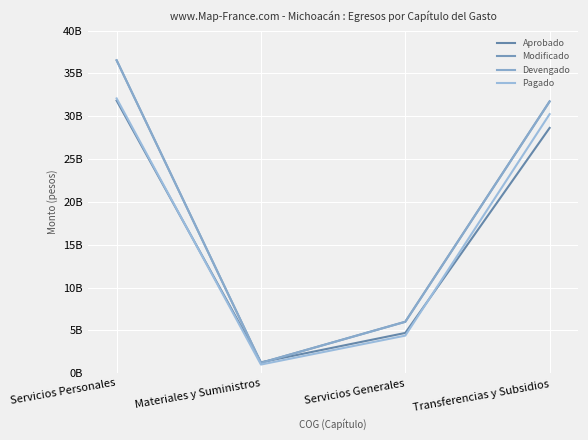

True or false: Aprobado and Pagado cross at least once.

True